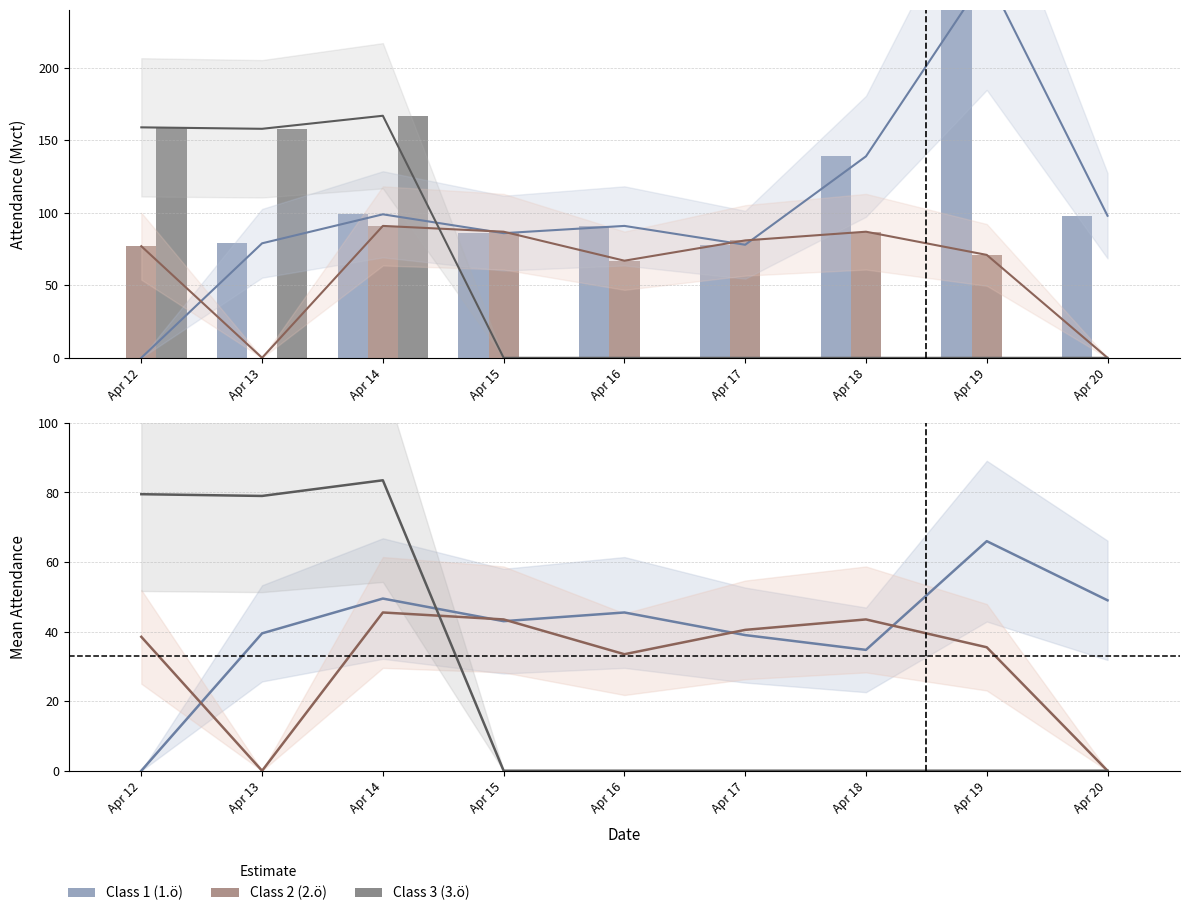

At Apr 17, list the series in order from smallest to largest.

Class 3 trend, Class 3, Class 1, Class 2, Class 1 trend, Class 2 trend